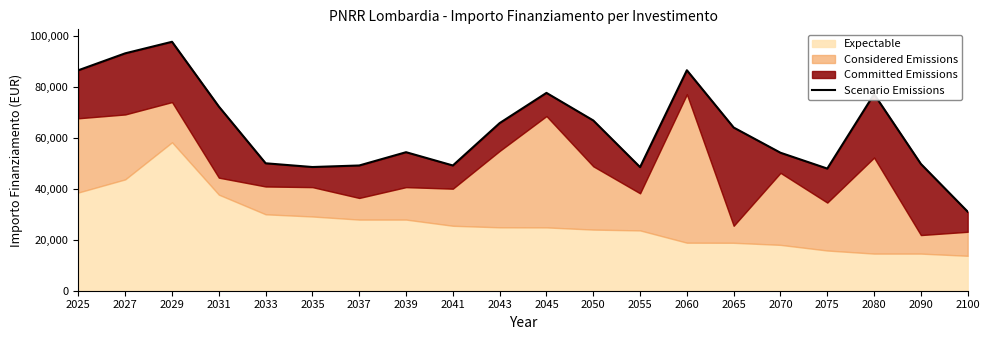

The chart shows a value of 45289 at 2060. True or false?

False